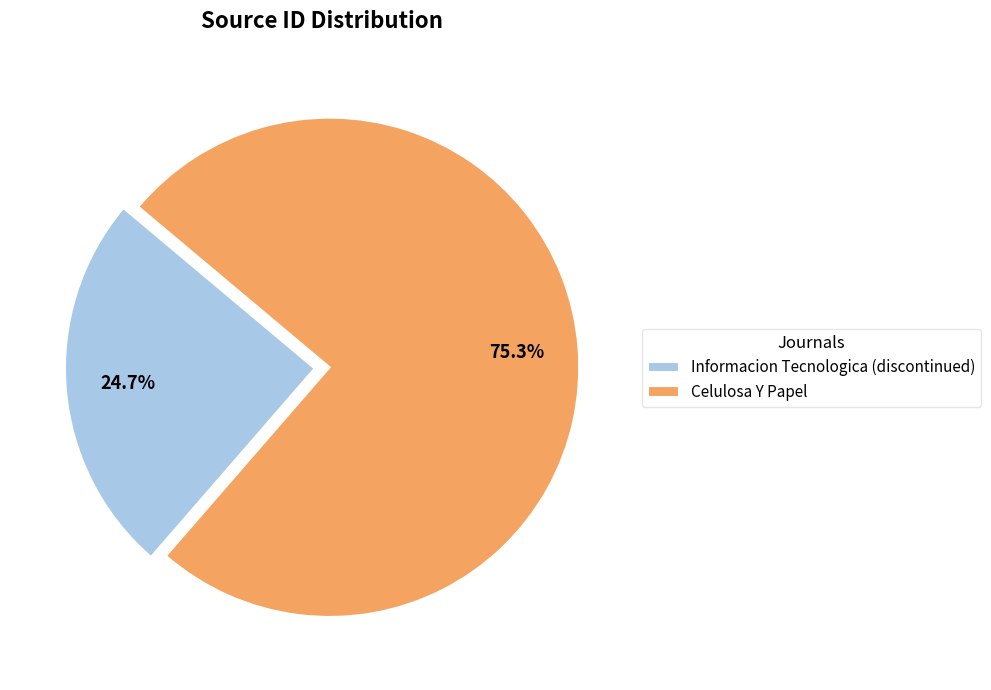

Is it true that Celulosa Y Papel is 75% of the pie?

True